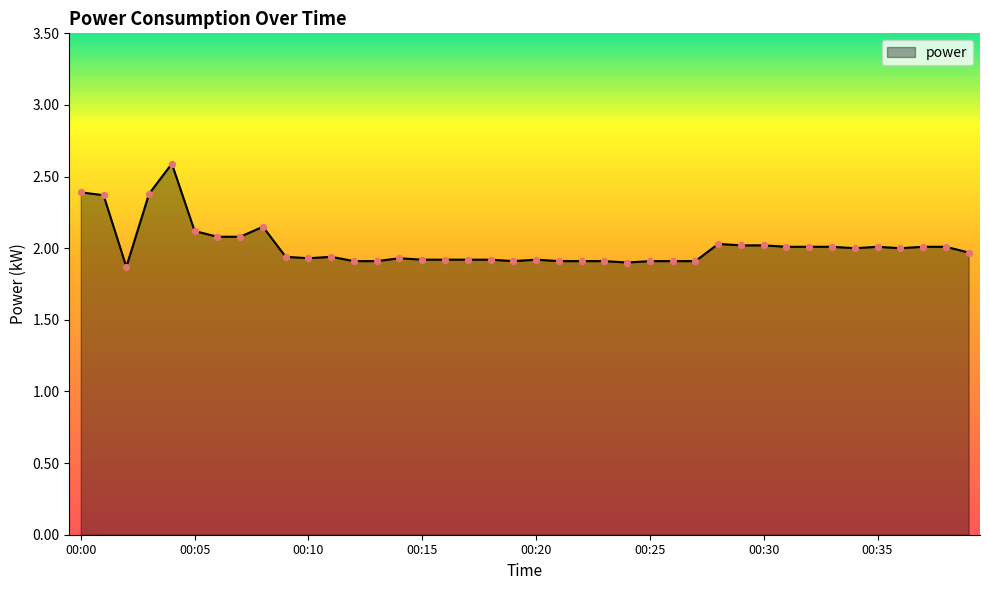

What is the difference between the maximum and minimum values?

0.7